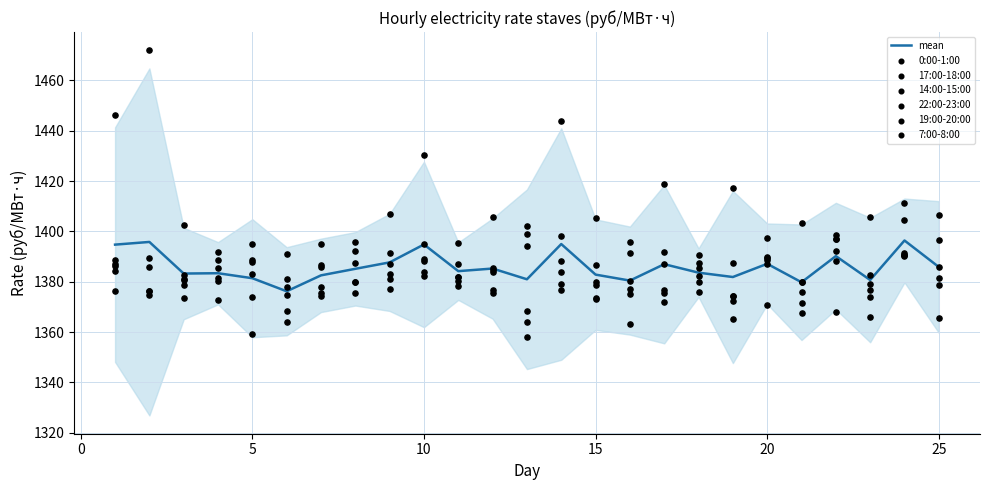

What is the total value across all series at 24?

8378.4